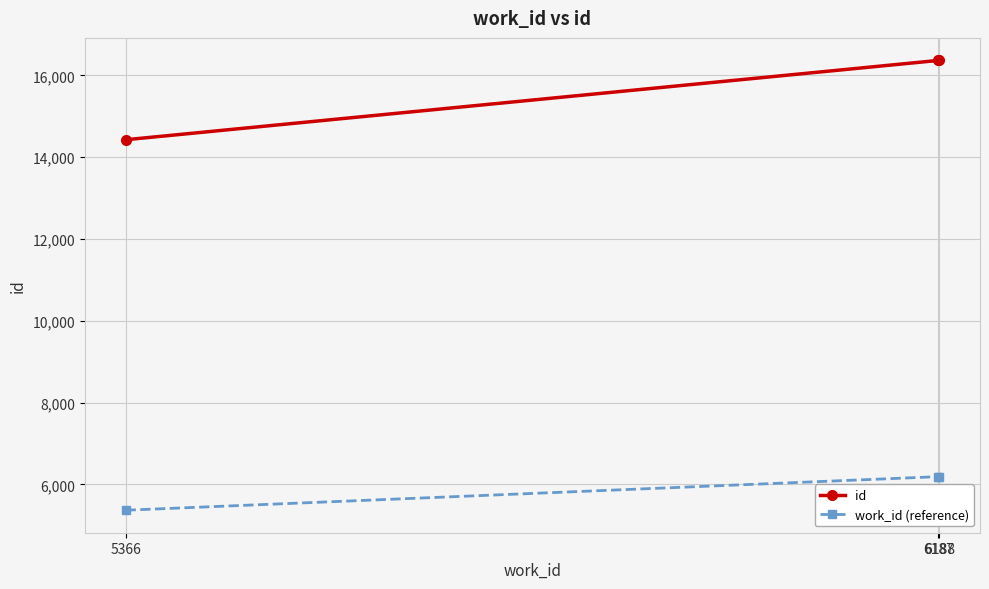

Is this an area chart (filled region under the line)?

No